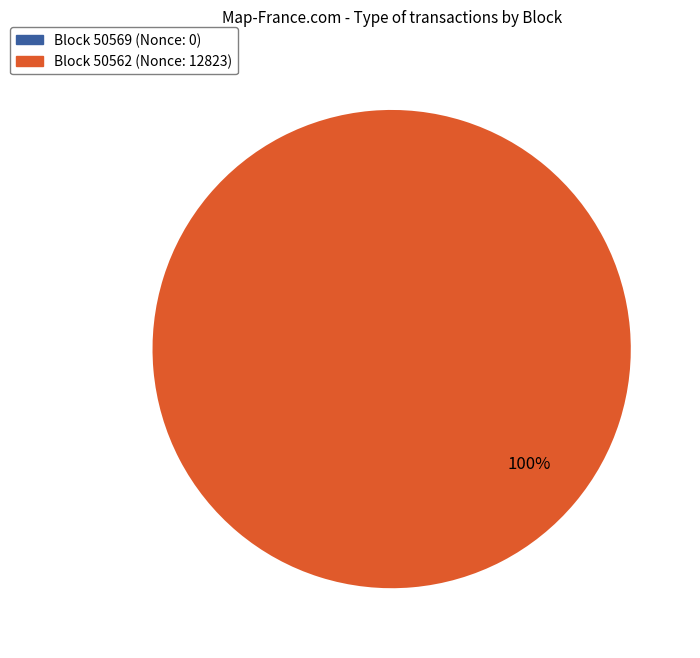

To the nearest percent, what is the average slice percentage?

50%